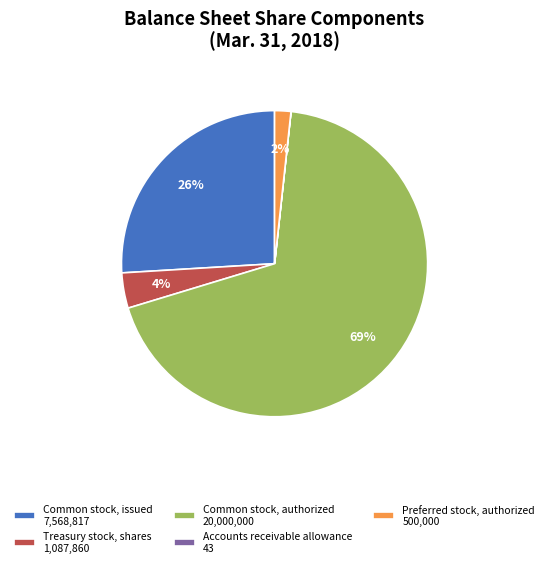

The Common stock, authorized 20,000,000 slice represents 81% of the pie. True or false?

False